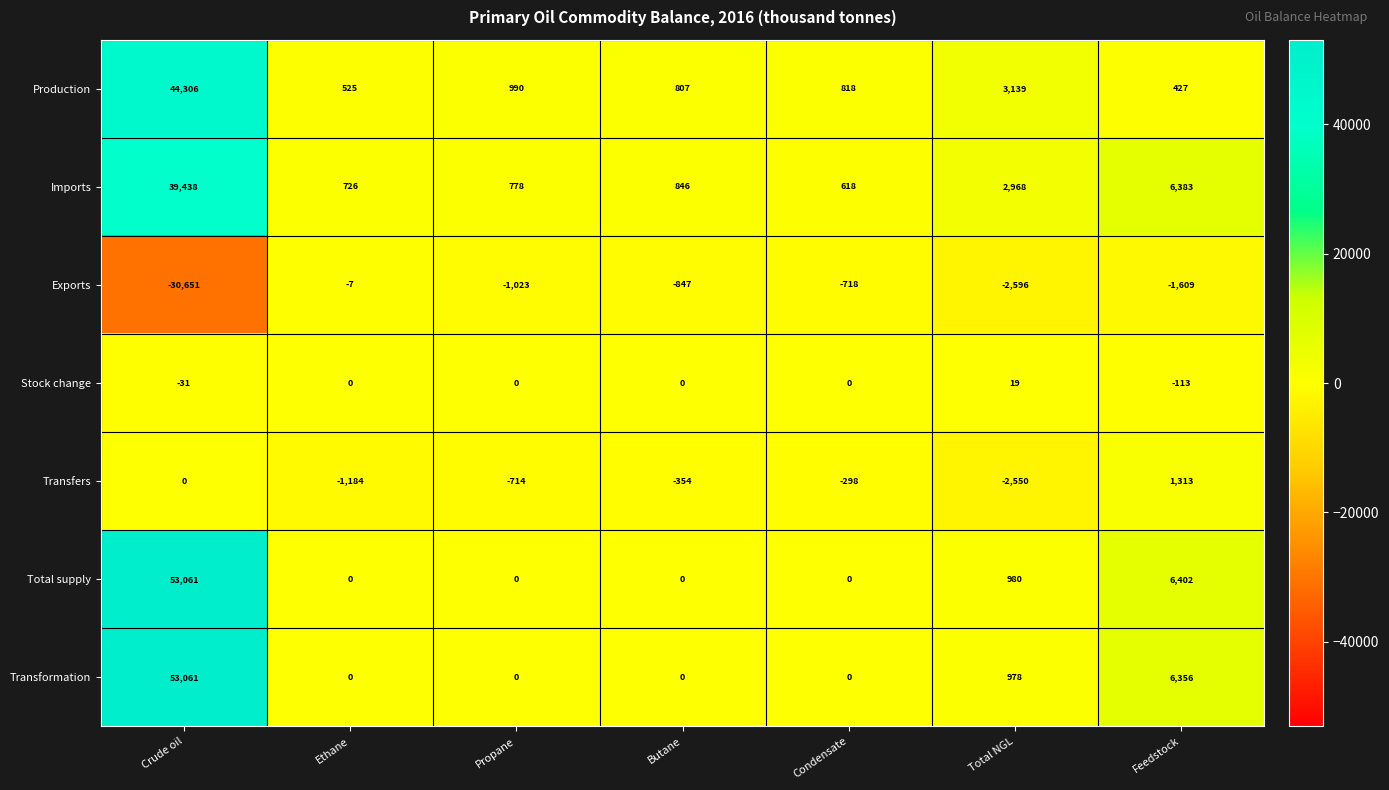

What is the difference between the second highest and minimum values in the Transformation series?

6356